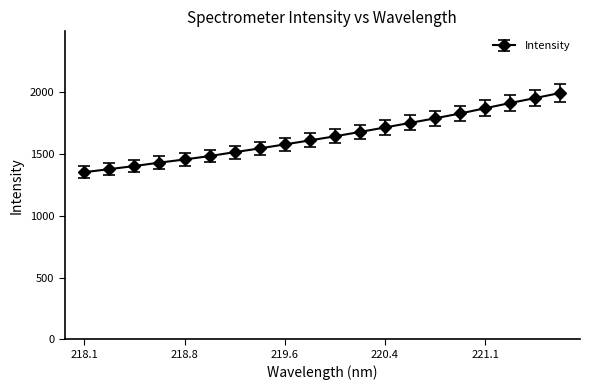

What is the value of the 15th point from the left?

1788.5